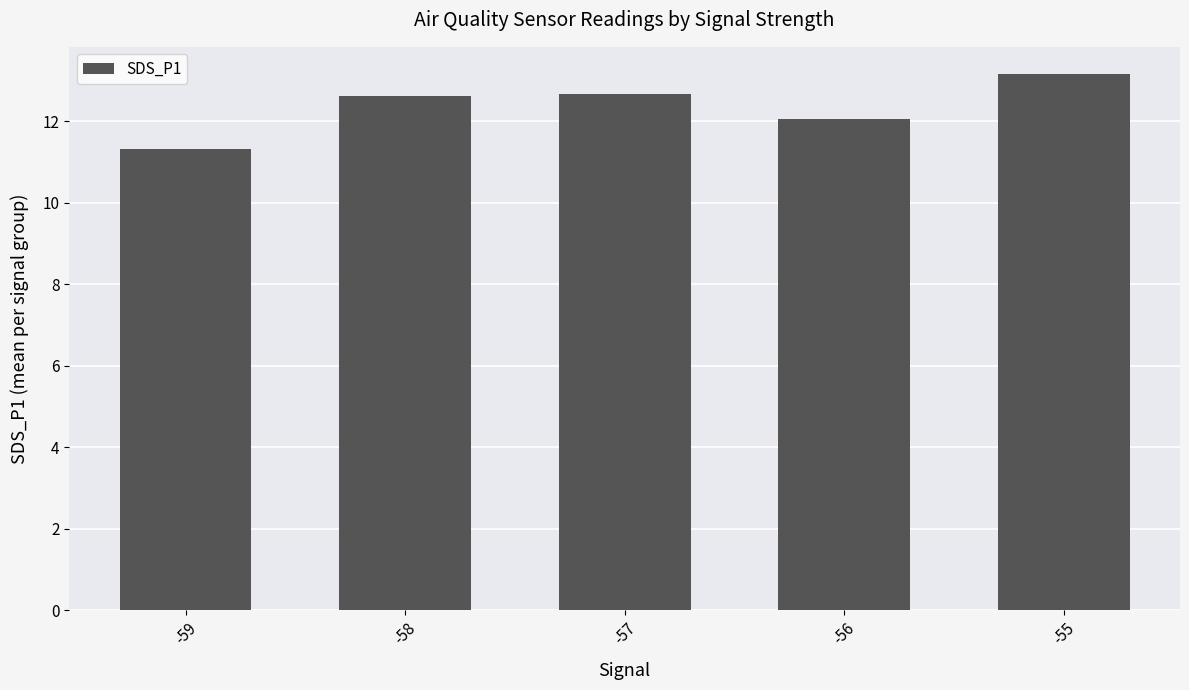

Which has a higher value, -55 or -59?

-55